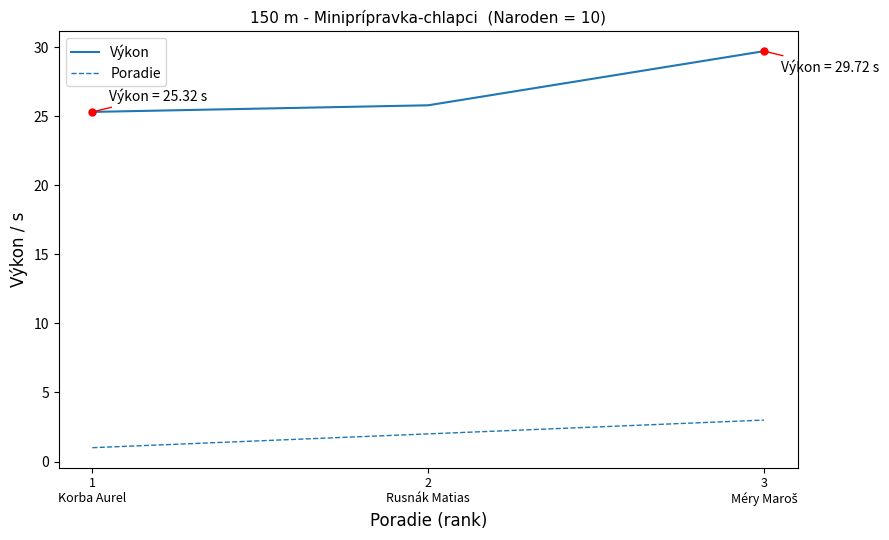

Which series has the largest total across all categories?

Výkon